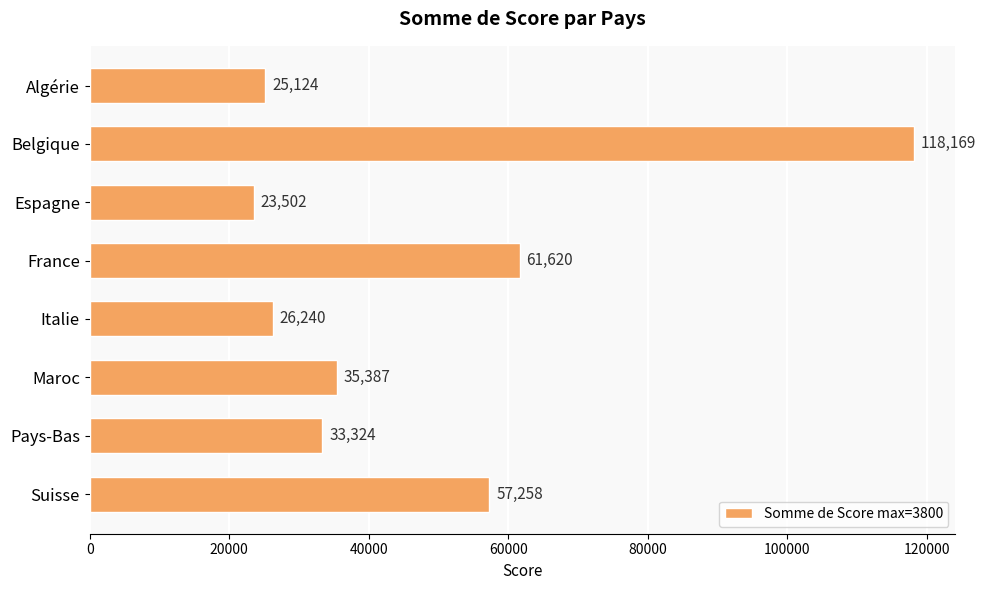

Are the bars horizontal?

Yes